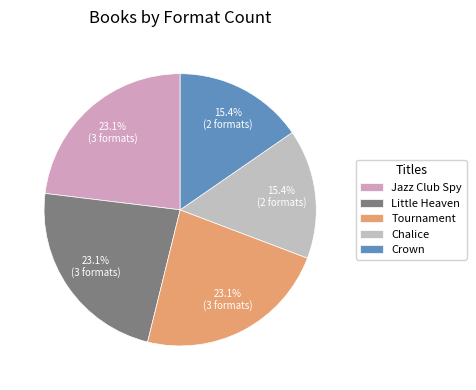

True or false: Chalice accounts for 27% of the total.

False